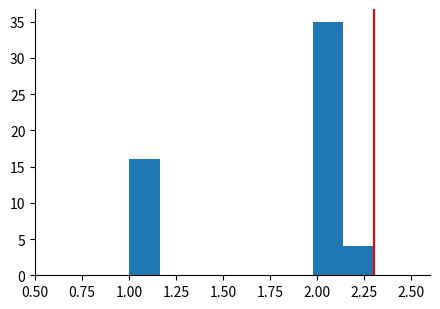

Around what value on the x-axis is the tallest bar? Give the approximate position of its centre, as read against the axis.

2.05